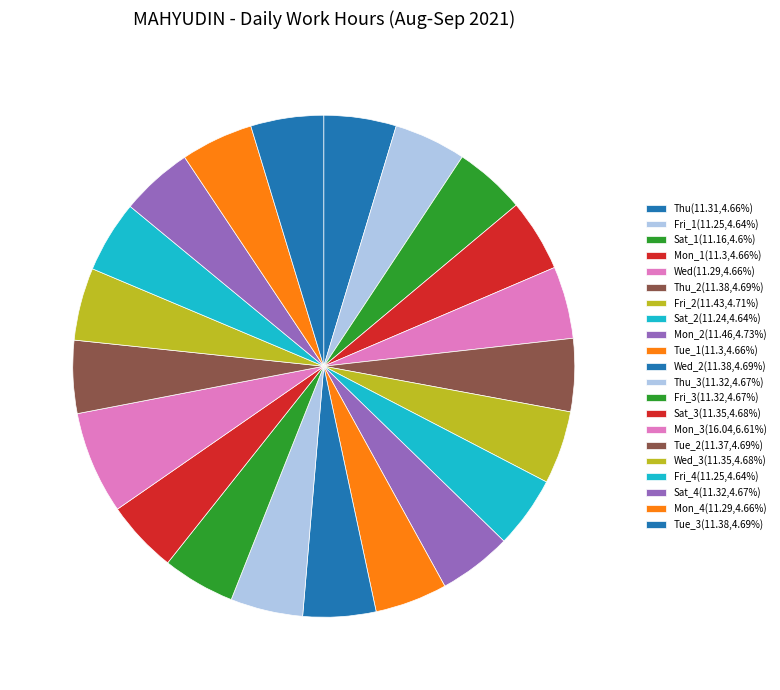

Count the number of slices in the pie.

21